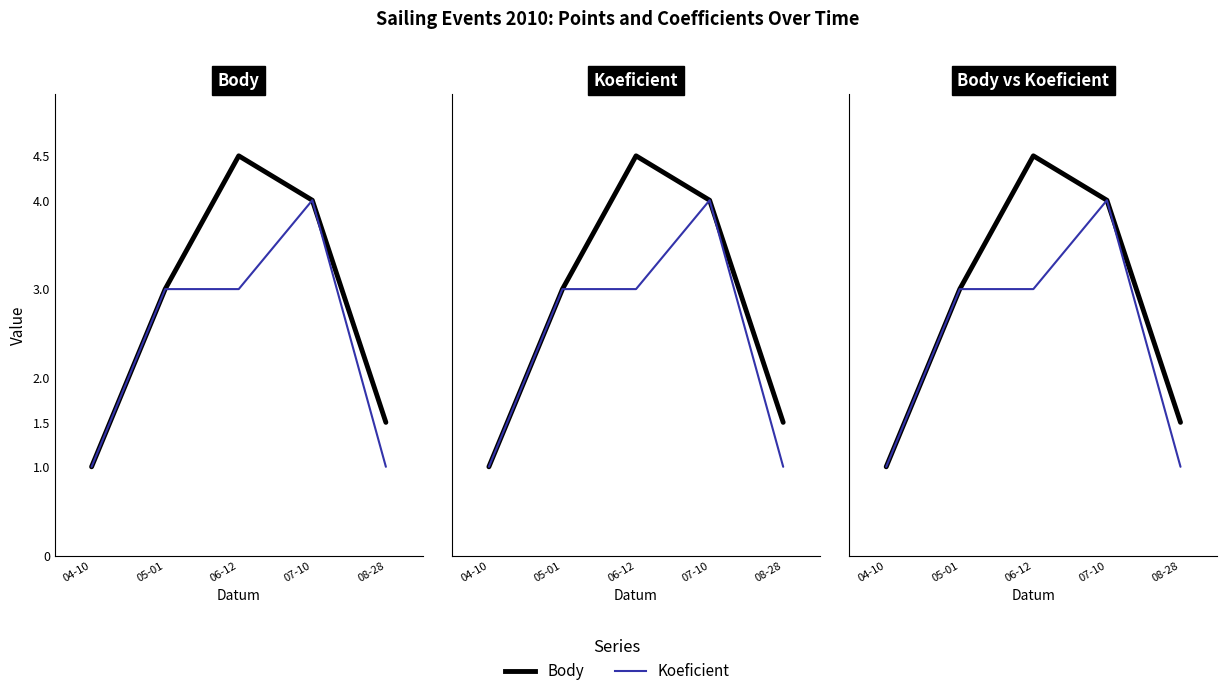

At which category does the chart reach its peak across all series?

06-12